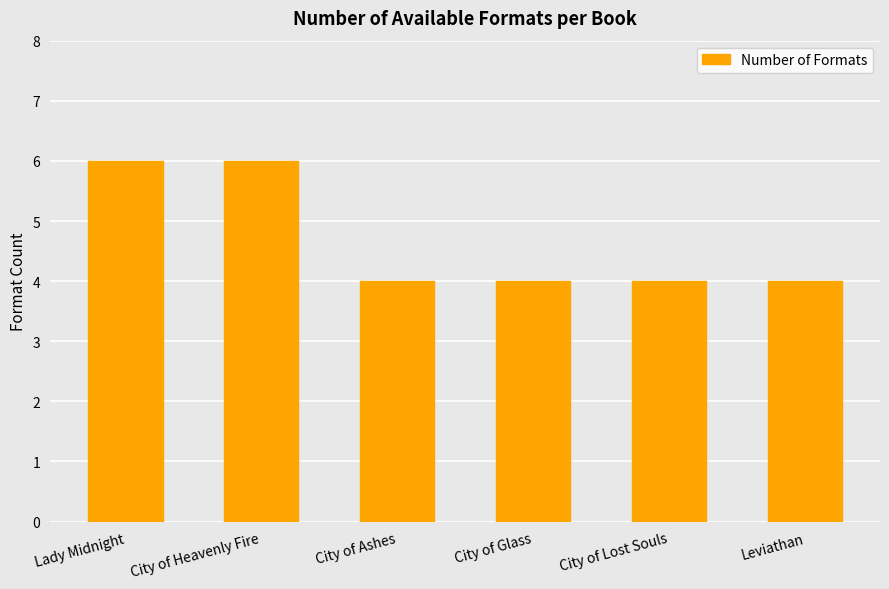

Reading right to left, what are all the values shown in this chart?

4	4	4	4	6	6